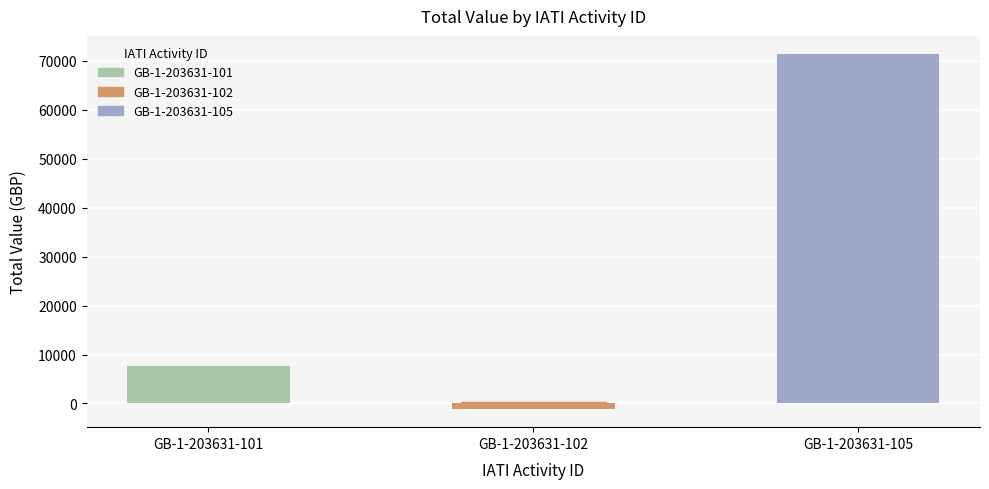

Rank the categories by value from lowest to highest.

GB-1-203631-102, GB-1-203631-101, GB-1-203631-105